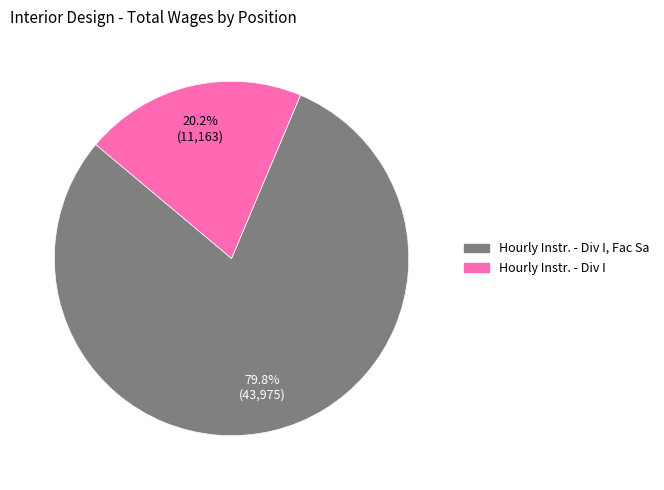

Is there a majority slice in this chart?

Yes